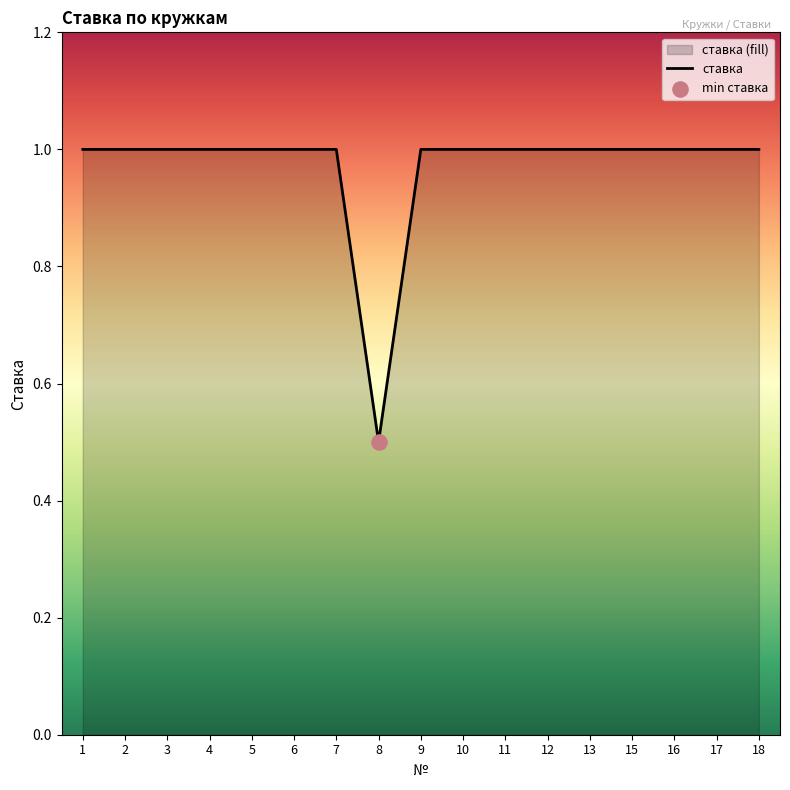

Between 12 and 16, which is larger?

12